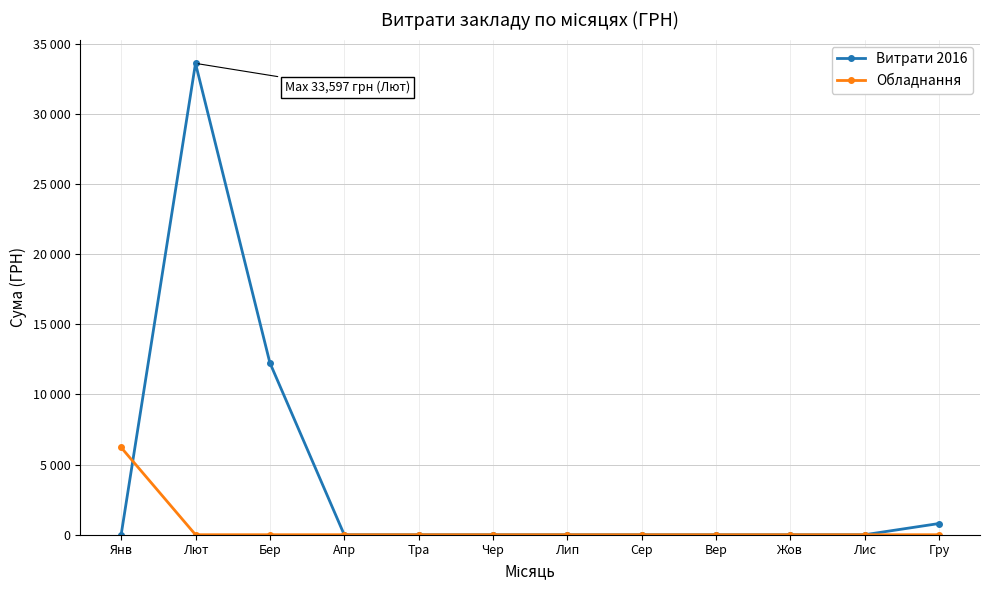

At how many categories does at least one series exceed 24560?

1